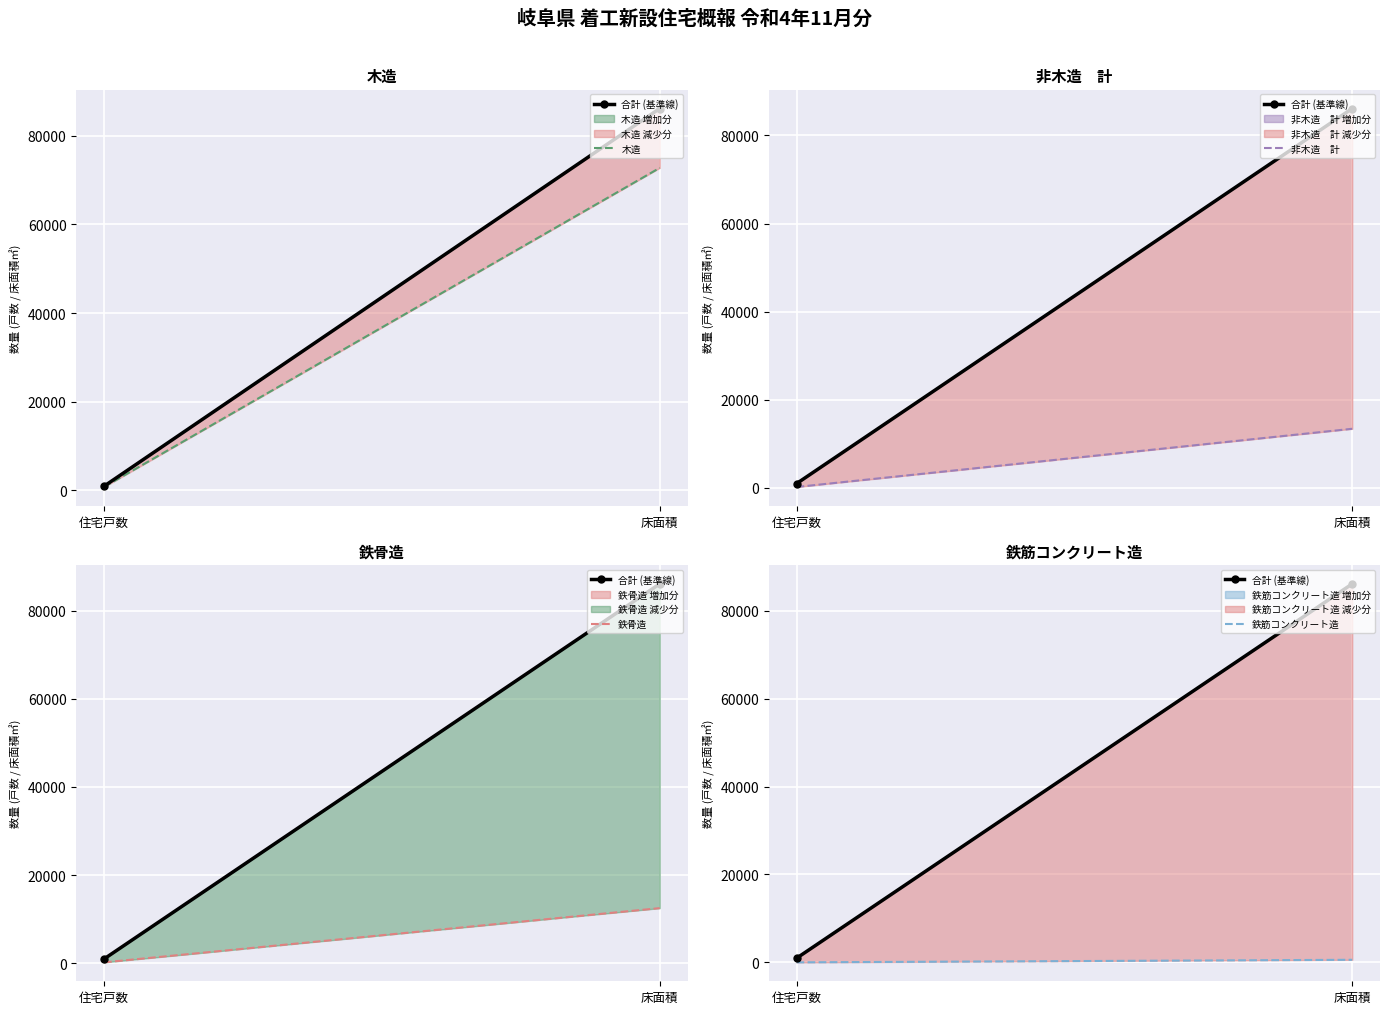

List the labels in order of 鉄骨造 value, smallest first.

住宅戸数, 床面積